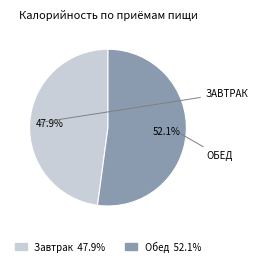

Does Завтрак represent more than half of the total?

No